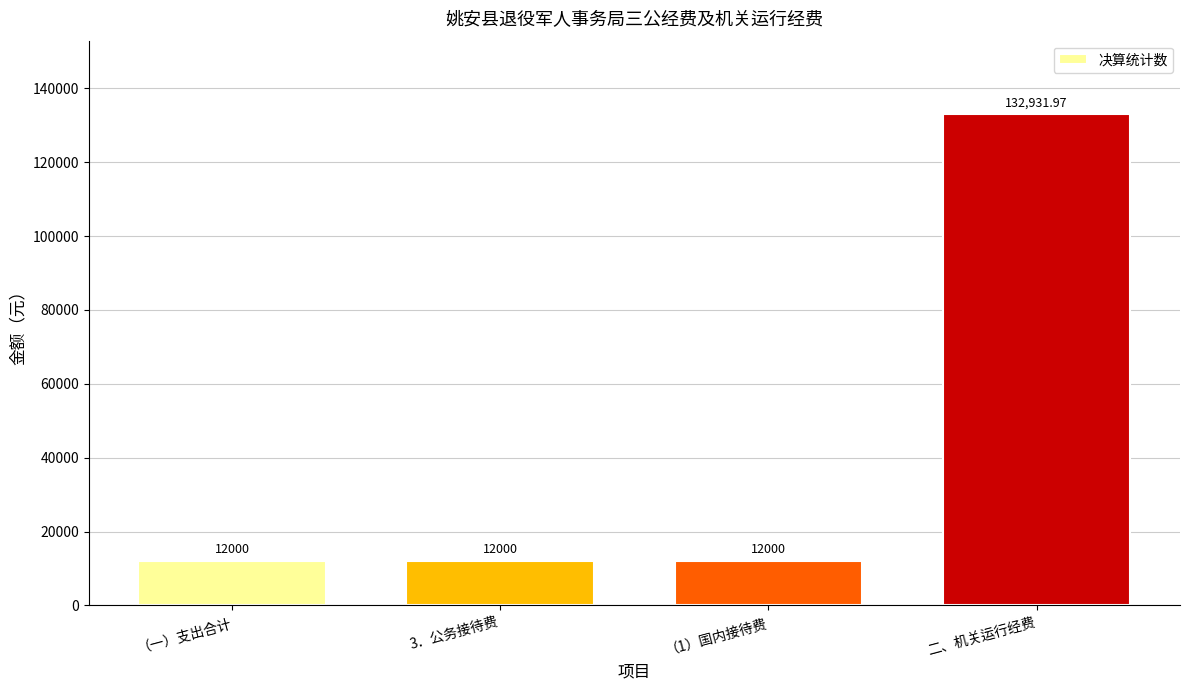

What is the maximum value shown in the chart?

132932.0